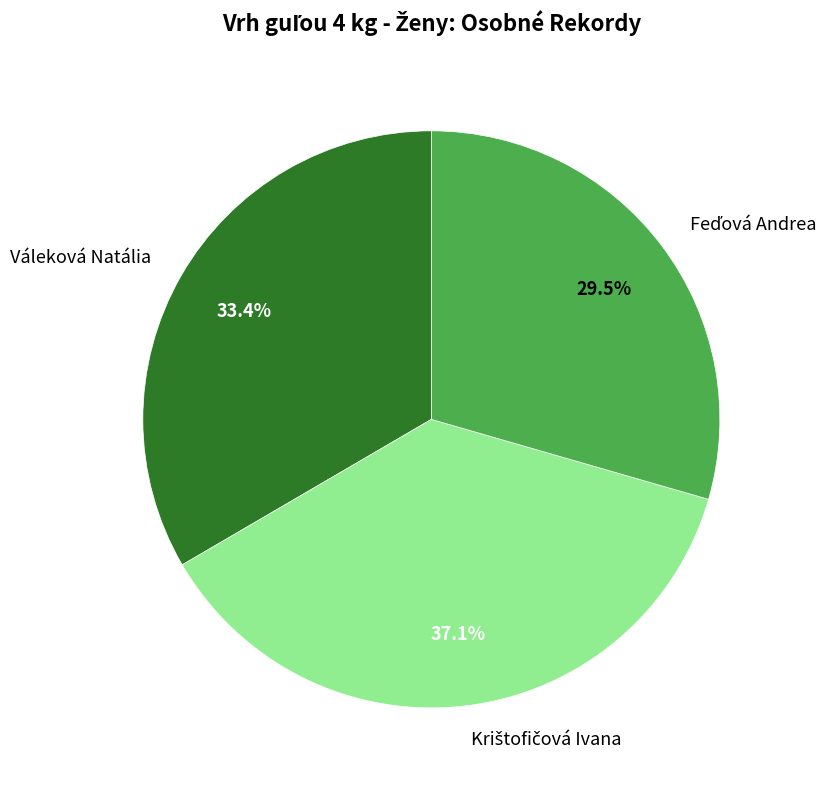

Does Váleková Natália account for over 50% of the chart?

No